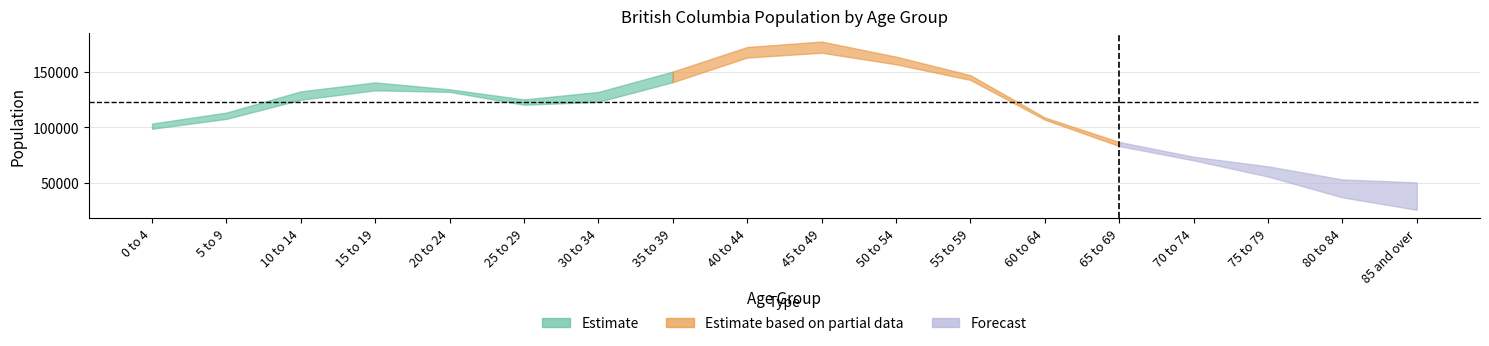

Reading left to right, transcribe all the data shown in this chart.

male: 0 to 4=103295	5 to 9=113175	10 to 14=132275	15 to 19=140335	20 to 24=134085	25 to 29=120260	30 to 34=122835	35 to 39=140555	40 to 44=162675	45 to 49=167040	50 to 54=156595	55 to 59=142575	60 to 64=106815	65 to 69=83055	70 to 74=70200	75 to 79=55640	80 to 84=36895	85 and over=25690
female: 0 to 4=98590	5 to 9=107525	10 to 14=124750	15 to 19=133225	20 to 24=131820	25 to 29=125020	30 to 34=131740	35 to 39=150090	40 to 44=172165	45 to 49=177100	50 to 54=163520	55 to 59=146850	60 to 64=108780	65 to 69=86720	70 to 74=73425	75 to 79=64800	80 to 84=53035	85 and over=50360